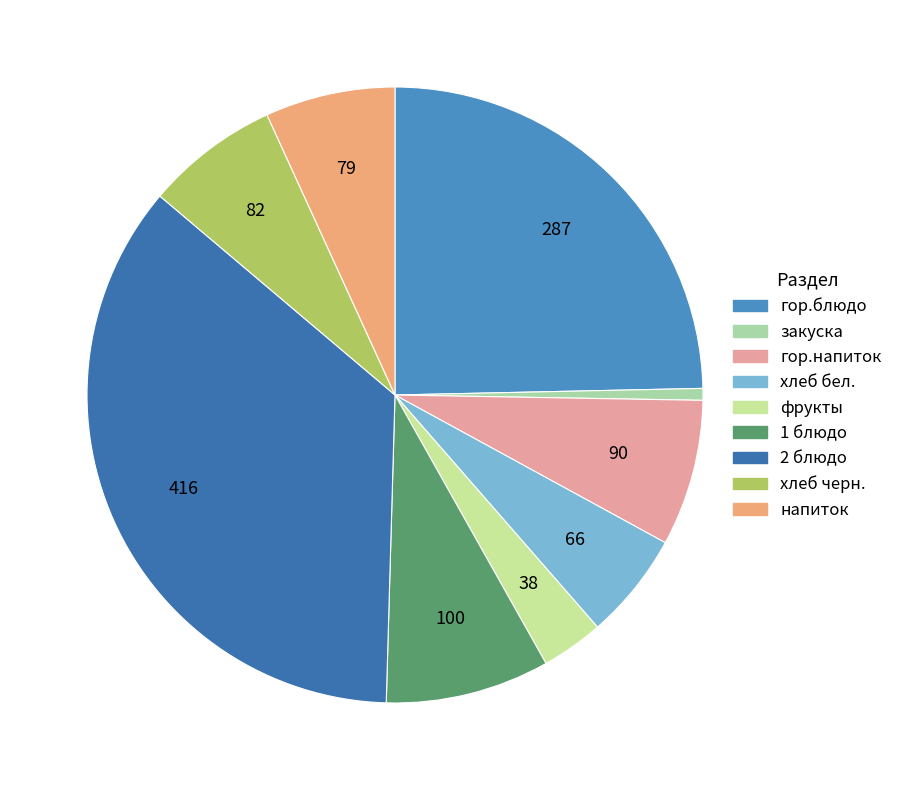

How many slices are in this pie chart?

9